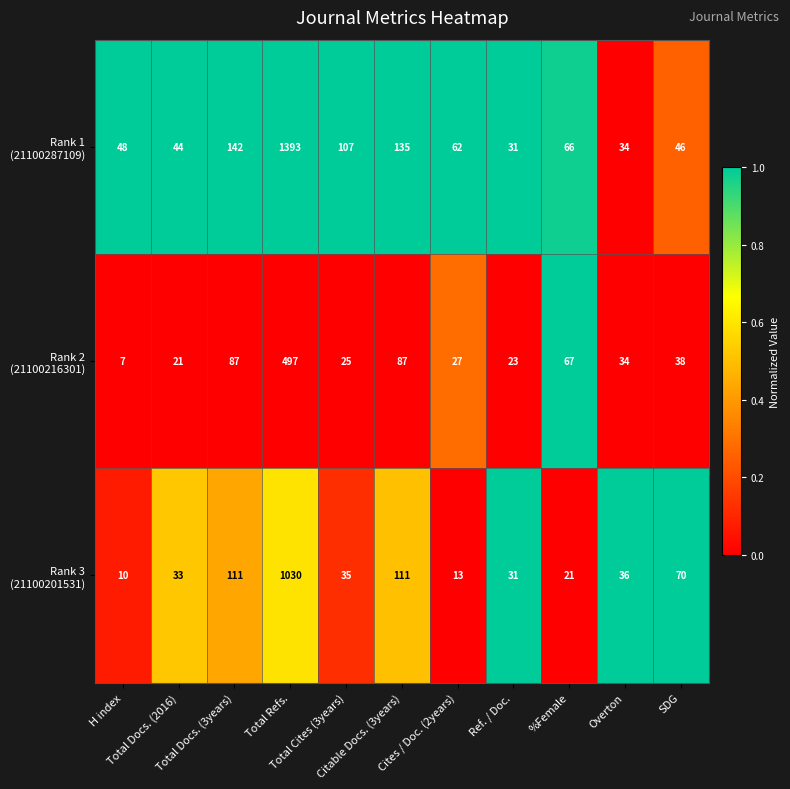

At which category is the sum across all series the highest?

Total Refs.